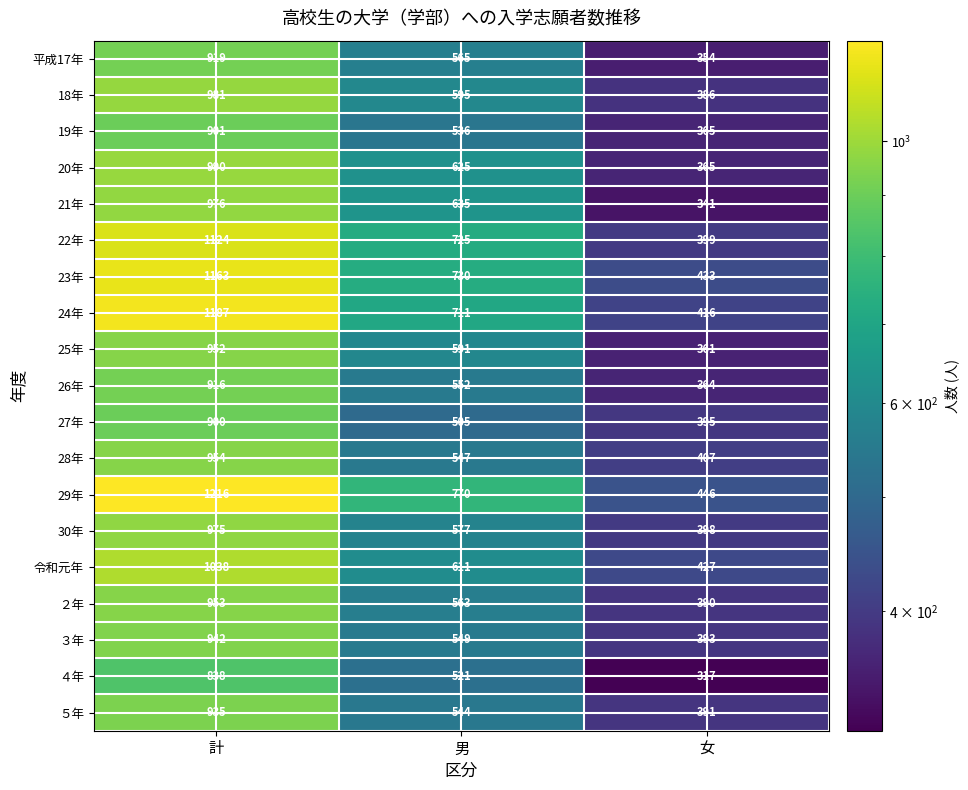

What is the maximum value for ５年?

935